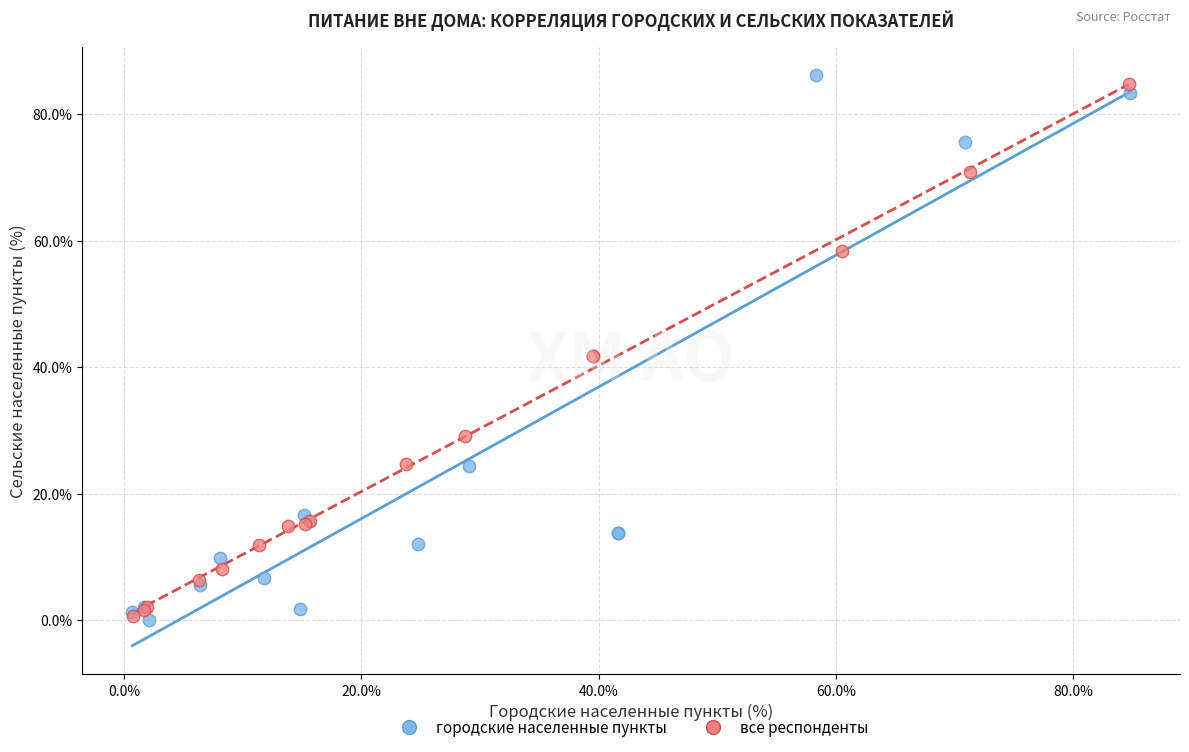

What are all the series names shown in the legend?

городские населенные пункты, все респонденты